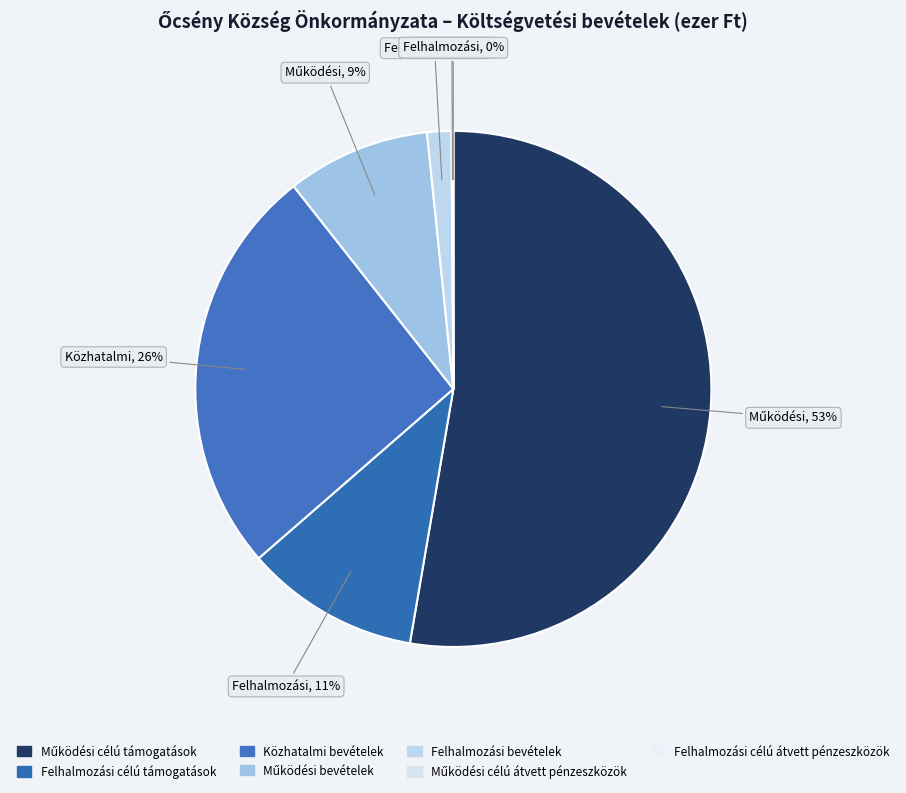

Does Működési célú átvett pénzeszközök represent more than half of the total?

No